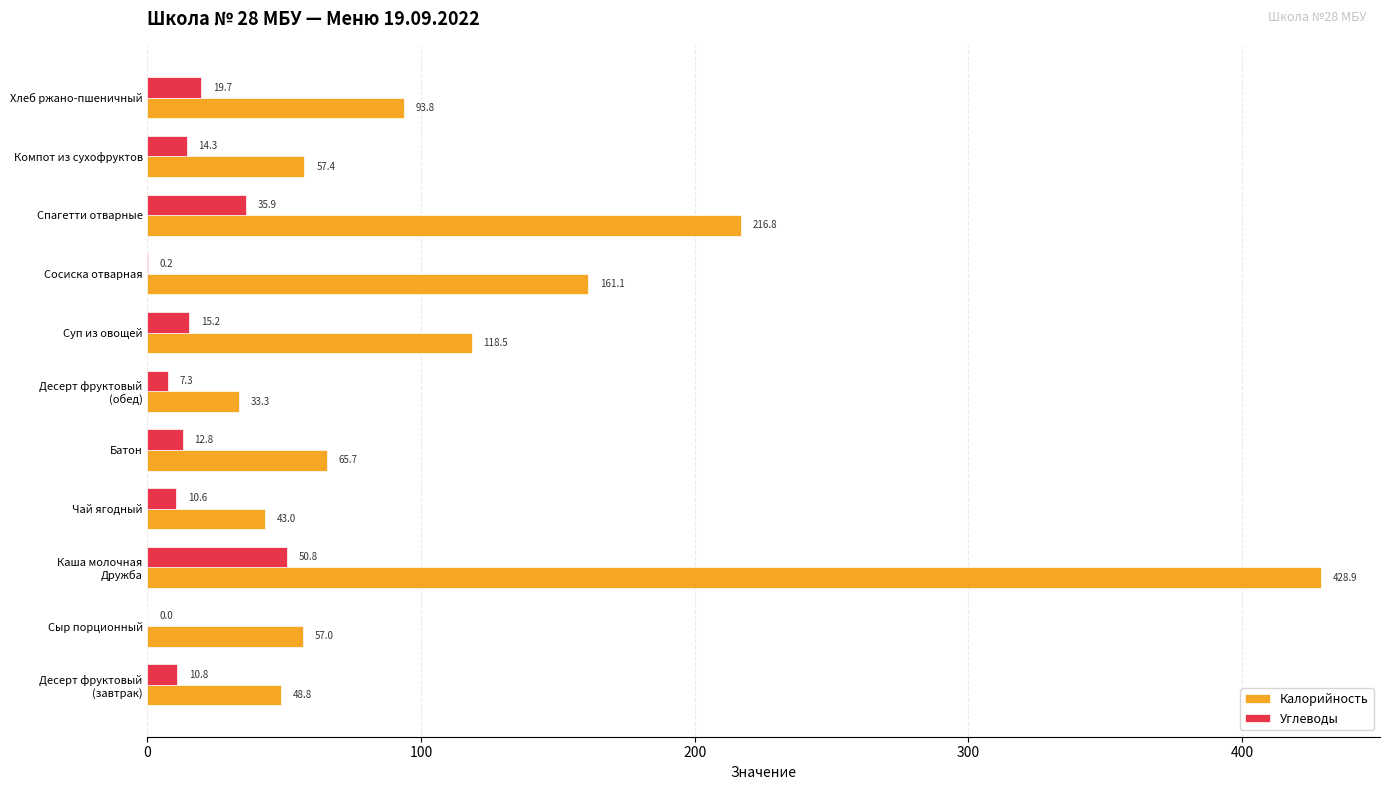

Is it true that Углеводы equals 35.5 at Сыр порционный?

False